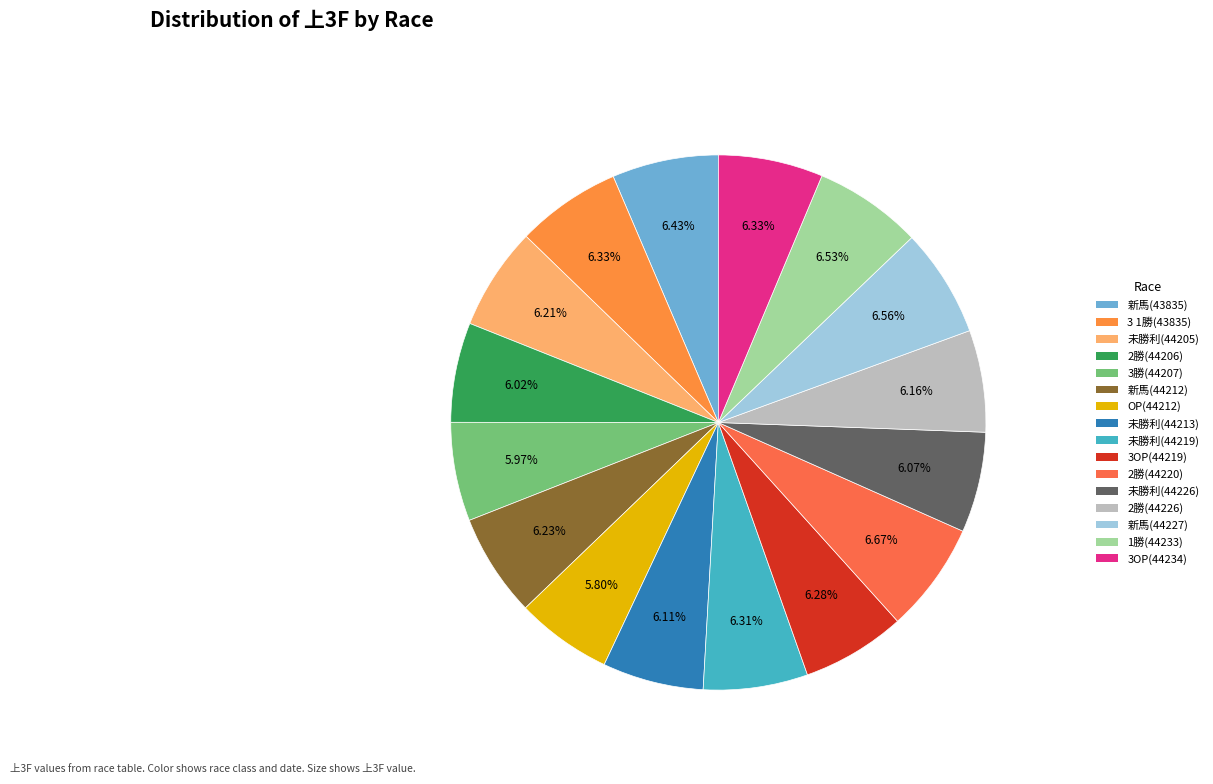

To the nearest percent, what is the average slice percentage?

6%